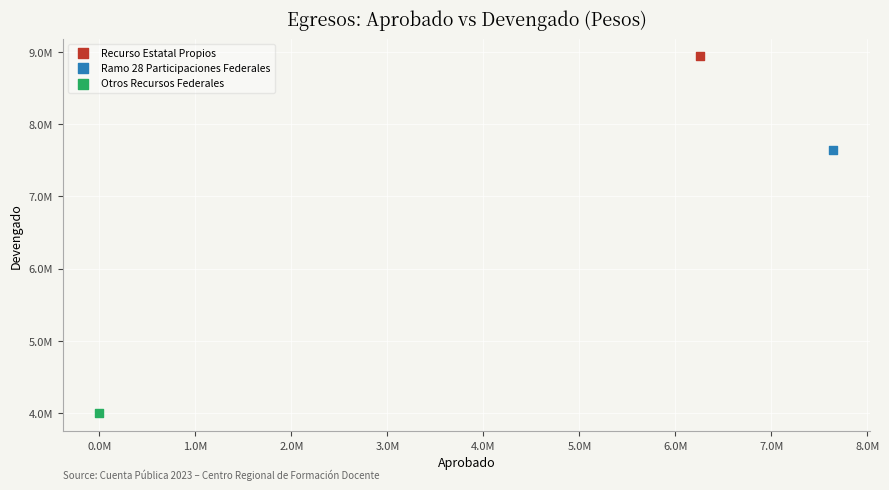

What are all the series names shown in the legend?

Recurso Estatal Propios, Ramo 28 Participaciones Federales, Otros Recursos Federales